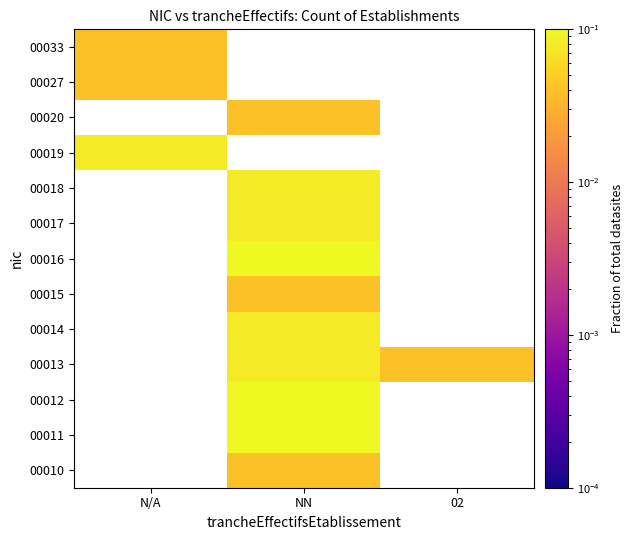

Count the number of categories in the chart.

3